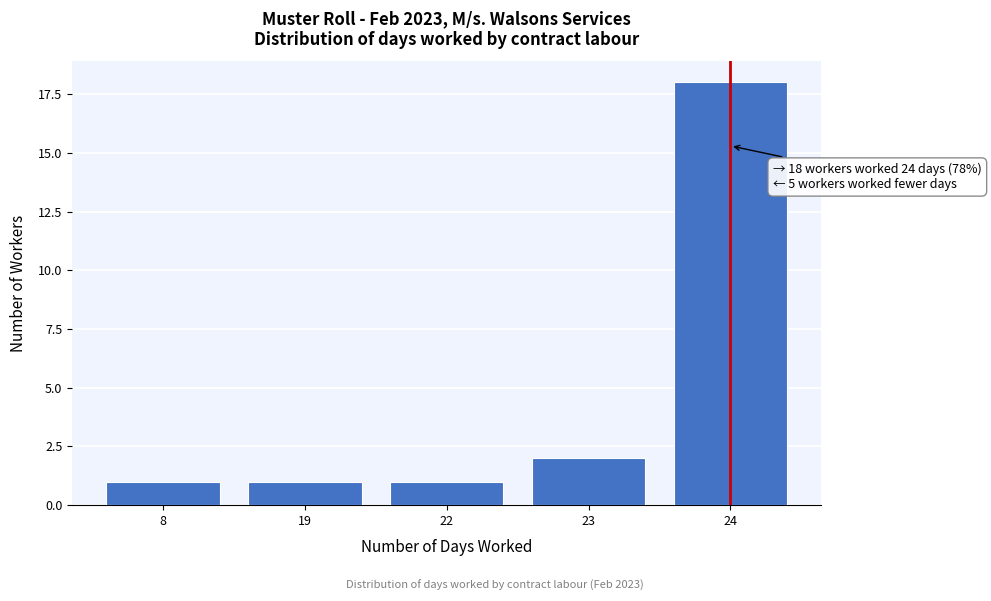

Reading right to left, transcribe all the data shown in this chart.

24=18	23=2	22=1	19=1	8=1